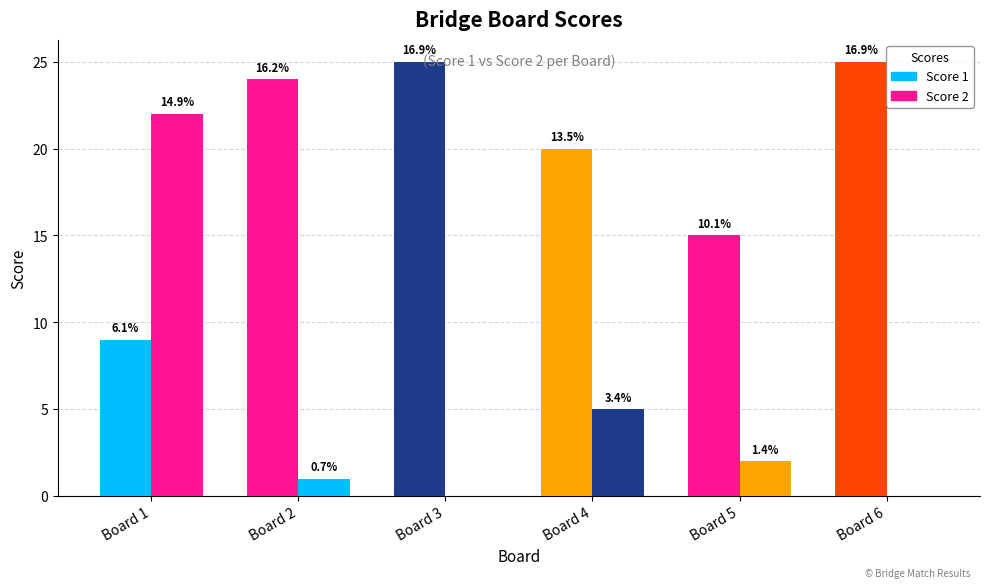

What is the maximum value shown in the chart?

25